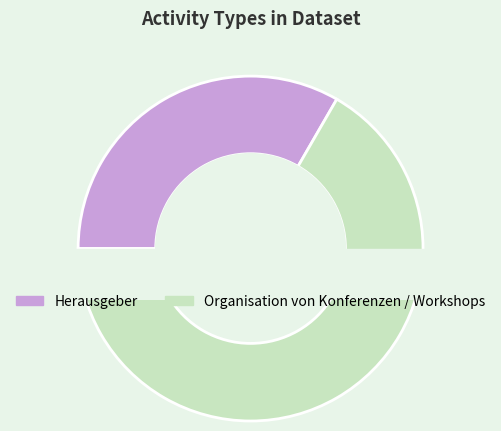

Is the sum of Herausgeber and Organisation von Konferenzen / Workshops greater than half?

Yes